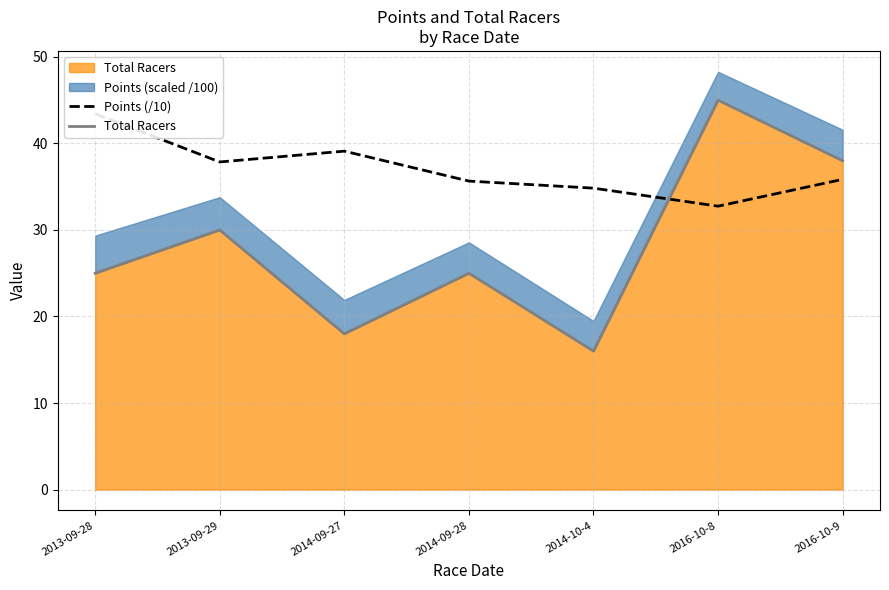

True or false: Total Racers and Points (/10) intersect in this chart.

True